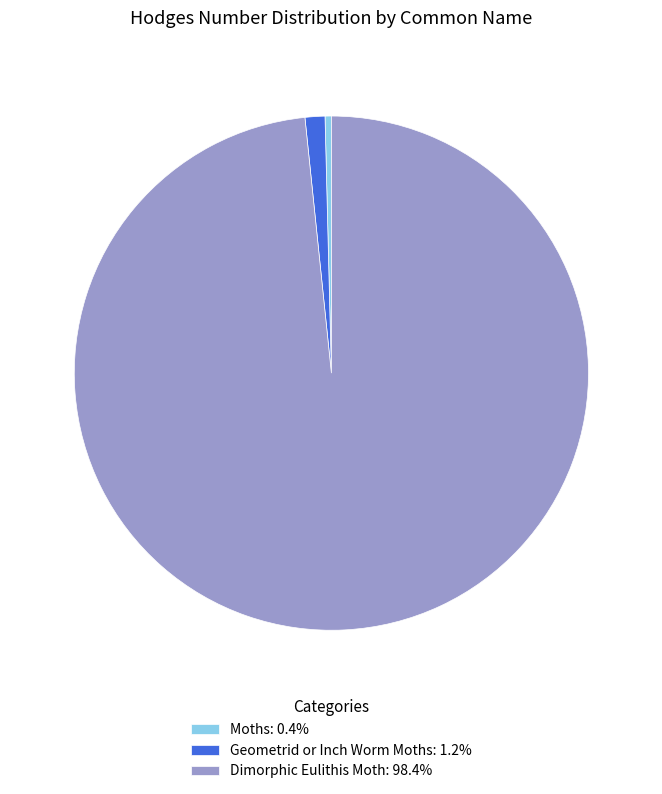

How many slices are in this pie chart?

3